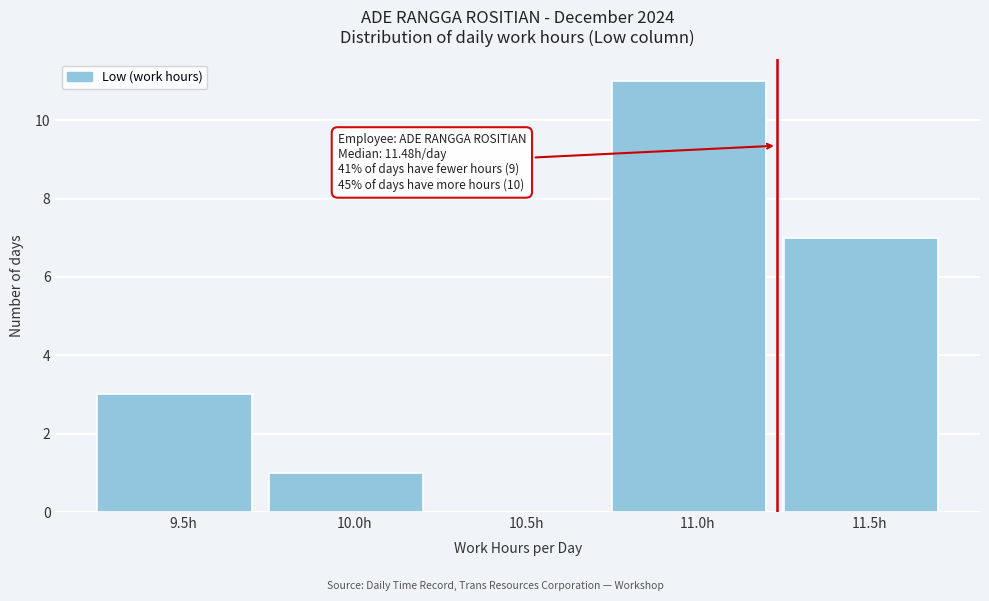

Reading right to left, extract all data points from this chart.

11.5h=7	11.0h=11	10.5h=0	10.0h=1	9.5h=3